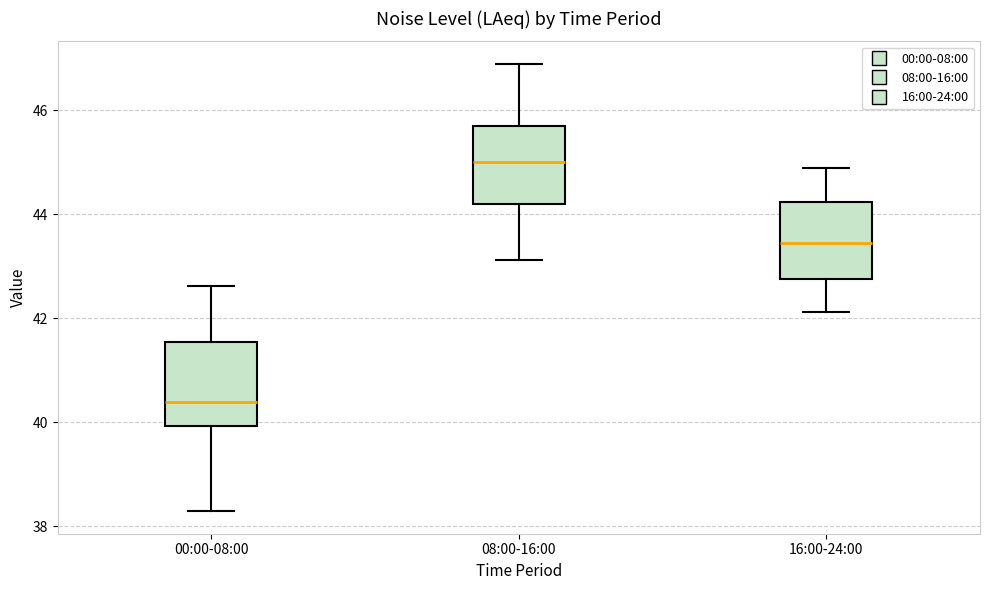

Reading left to right, transcribe this box plot: for each box, give where its median line is, the range the box spans, and where its two whiskers end, as read against the y-axis. The values are not printed on the chart, so give them approximately, as read against the axis.

00:00-08:00: median 40.4, box 40.0 to 41.6, whiskers 38.2 to 42.6
08:00-16:00: median 45.0, box 44.2 to 45.6, whiskers 43.2 to 46.8
16:00-24:00: median 43.4, box 42.8 to 44.2, whiskers 42.2 to 44.8